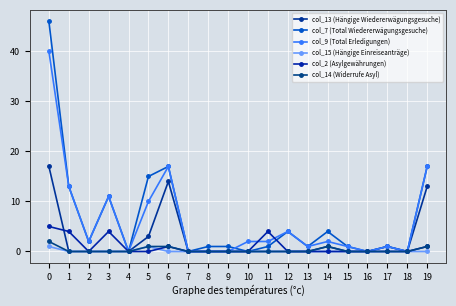

How many lines are shown in the chart?

6